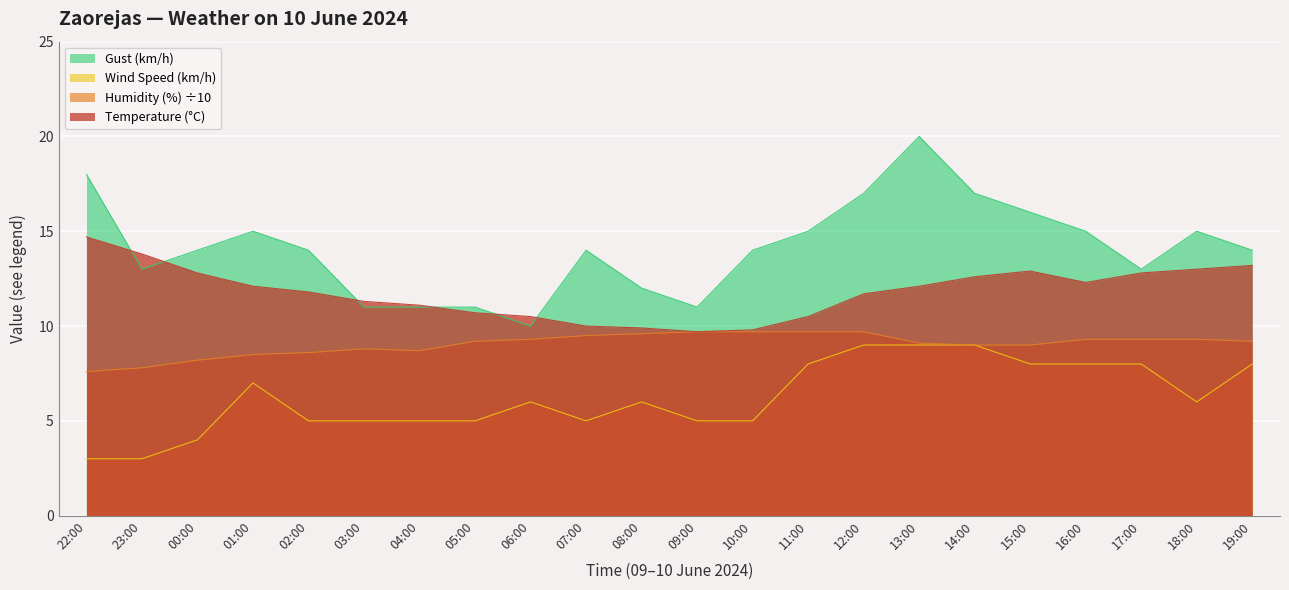

Reading left to right, list all the values displayed in this chart.

Temperature (°C): 22:00=14.7	23:00=13.8	00:00=12.8	01:00=12.1	02:00=11.8	03:00=11.3	04:00=11.1	05:00=10.7	06:00=10.5	07:00=10.0	08:00=9.9	09:00=9.7	10:00=9.8	11:00=10.5	12:00=11.7	13:00=12.1	14:00=12.6	15:00=12.9	16:00=12.3	17:00=12.8	18:00=13.0	19:00=13.2
Humidity (%): 22:00=7.6	23:00=7.8	00:00=8.2	01:00=8.5	02:00=8.6	03:00=8.8	04:00=8.7	05:00=9.2	06:00=9.3	07:00=9.5	08:00=9.6	09:00=9.7	10:00=9.7	11:00=9.7	12:00=9.7	13:00=9.1	14:00=9.0	15:00=9.0	16:00=9.3	17:00=9.3	18:00=9.3	19:00=9.2
Wind Speed (km/h): 22:00=3.0	23:00=3.0	00:00=4.0	01:00=7.0	02:00=5.0	03:00=5.0	04:00=5.0	05:00=5.0	06:00=6.0	07:00=5.0	08:00=6.0	09:00=5.0	10:00=5.0	11:00=8.0	12:00=9.0	13:00=9.0	14:00=9.0	15:00=8.0	16:00=8.0	17:00=8.0	18:00=6.0	19:00=8.0
Gust (km/h): 22:00=18.0	23:00=13.0	00:00=14.0	01:00=15.0	02:00=14.0	03:00=11.0	04:00=11.0	05:00=11.0	06:00=10.0	07:00=14.0	08:00=12.0	09:00=11.0	10:00=14.0	11:00=15.0	12:00=17.0	13:00=20.0	14:00=17.0	15:00=16.0	16:00=15.0	17:00=13.0	18:00=15.0	19:00=14.0